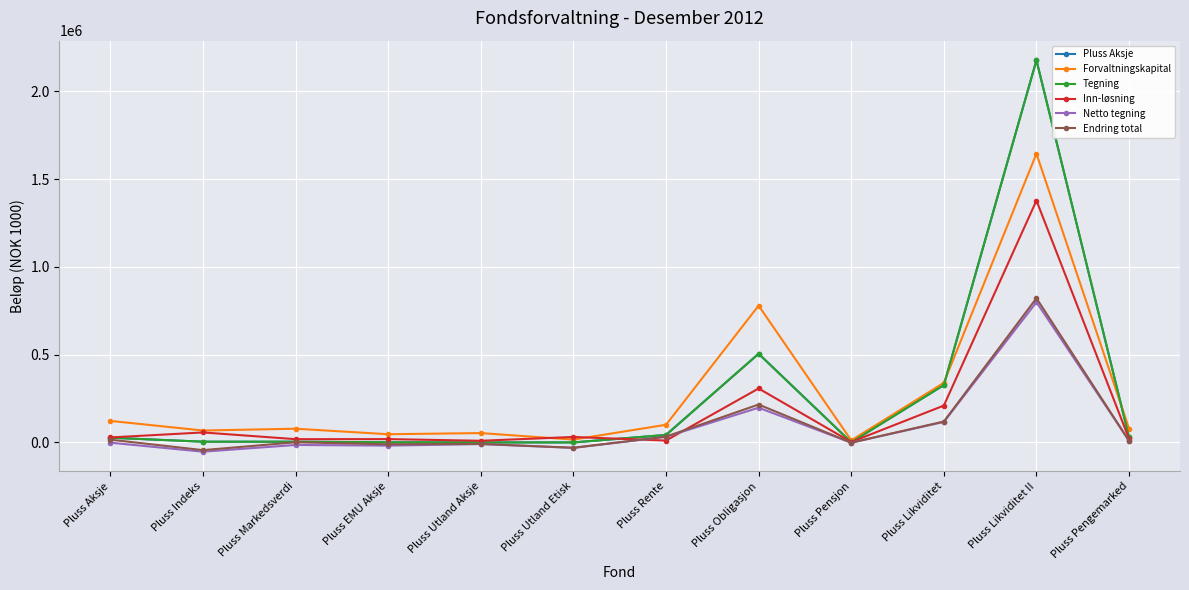

In Pluss Aksje, how many points are lower than both neighbors (excluding endpoints)?

2